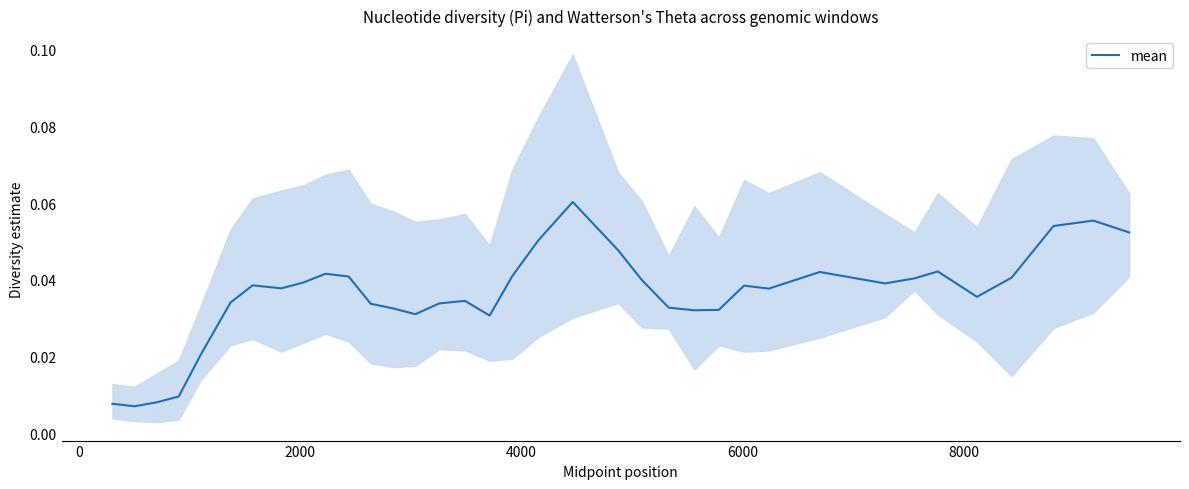

What is the greatest value displayed?

0.1